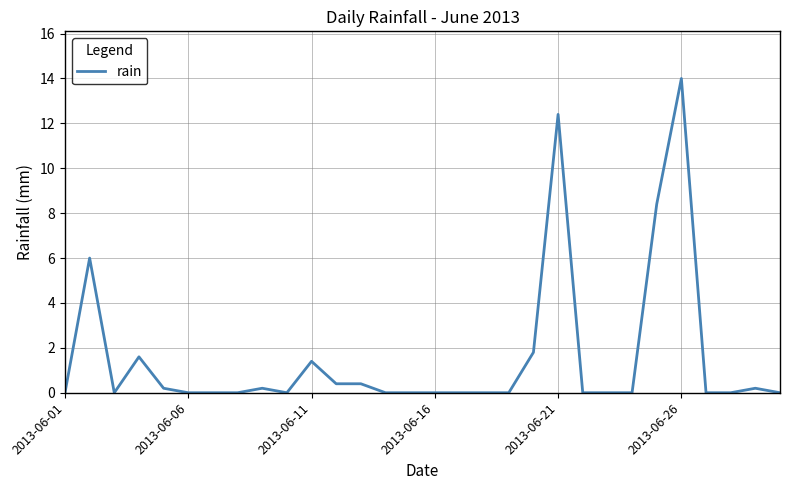

What is the greatest value displayed?

14.0